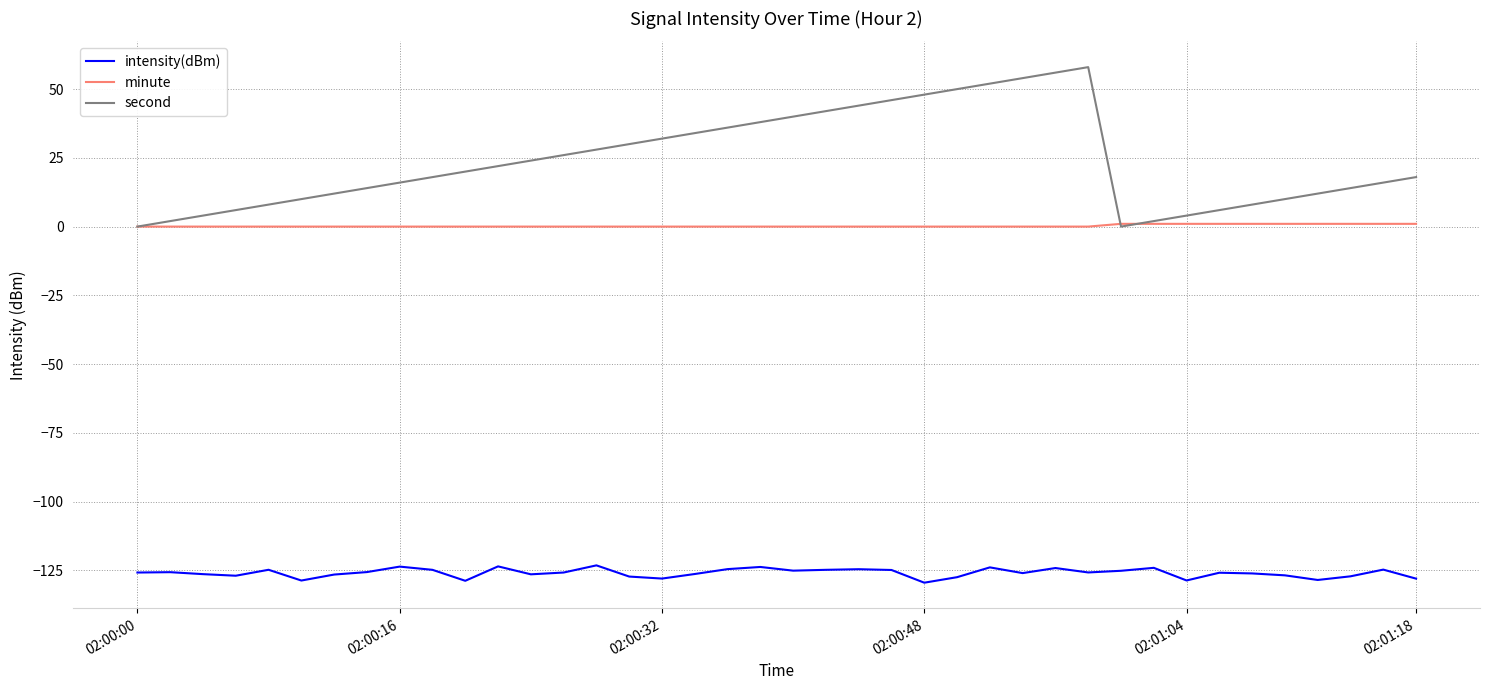

True or false: minute and intensity(dBm) cross at least once.

False